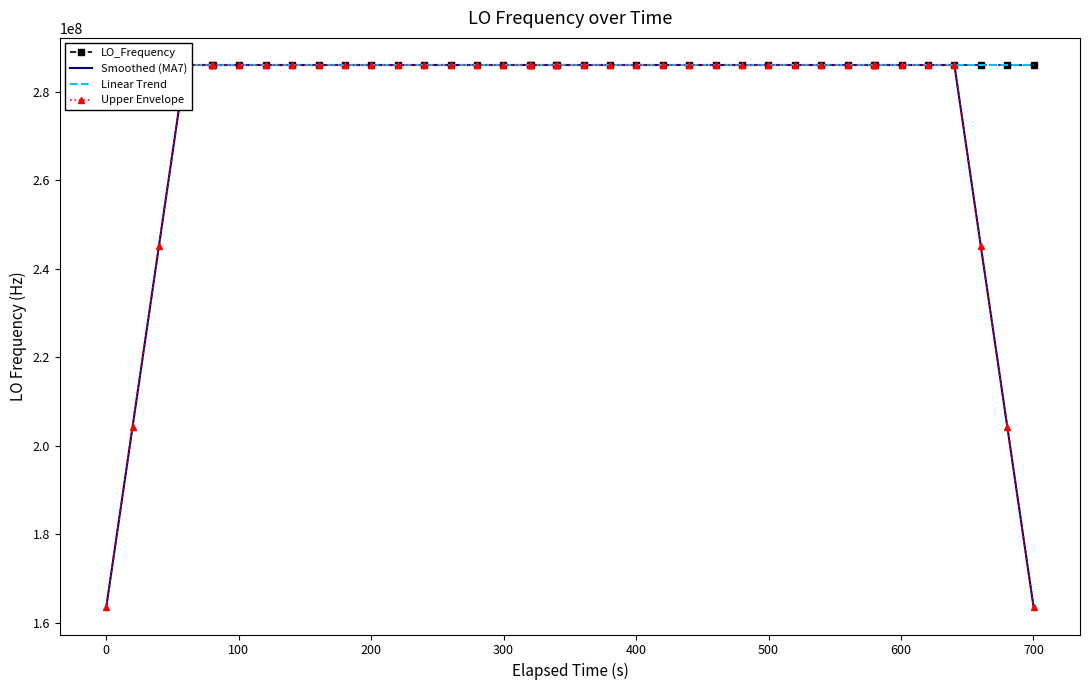

What is the total value across all series at 400?

1144188001.5